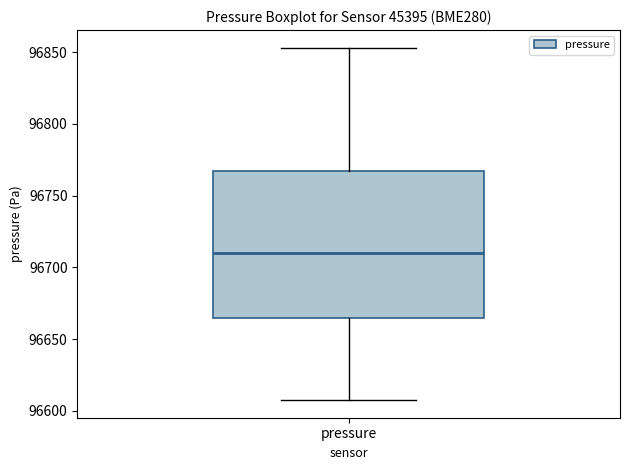

Read this box plot against the y-axis: the position of the median line, the range covered by the box, and the ends of both whiskers. The values are not printed on the chart, so give them approximately, as read against the axis.

median 96710, box 96665 to 96765, whiskers 96610 to 96855